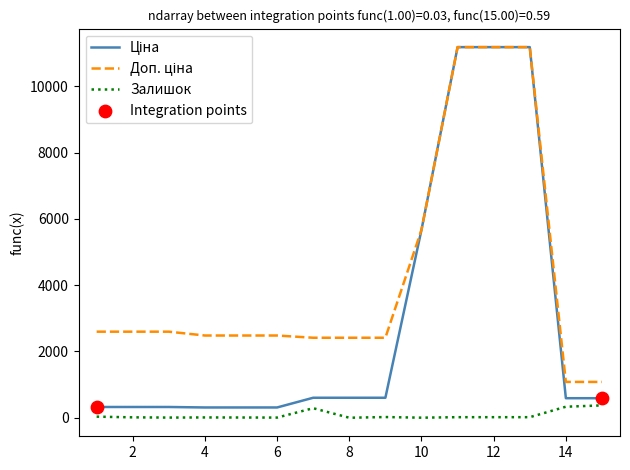

What is the maximum value shown in the chart?

11188.2